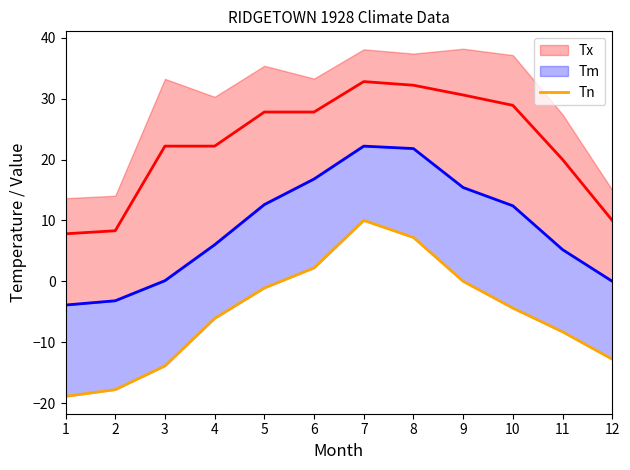

Between 9 and 6, which is larger?

9